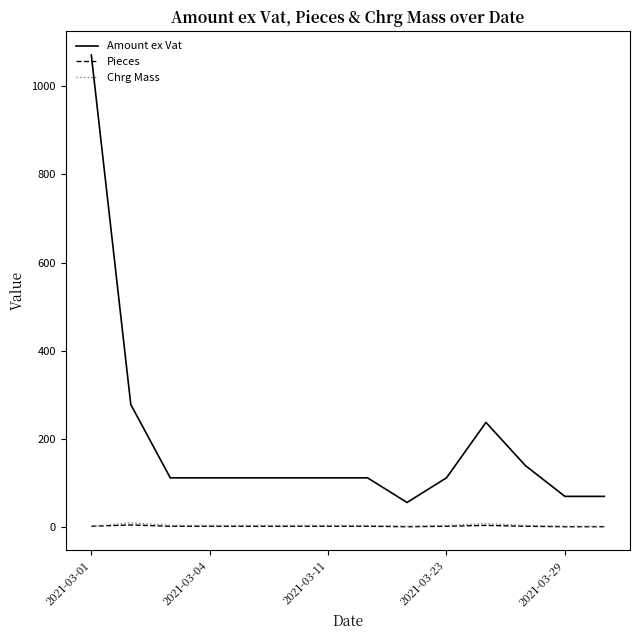

True or false: Amount ex Vat and Chrg Mass cross at least once.

False